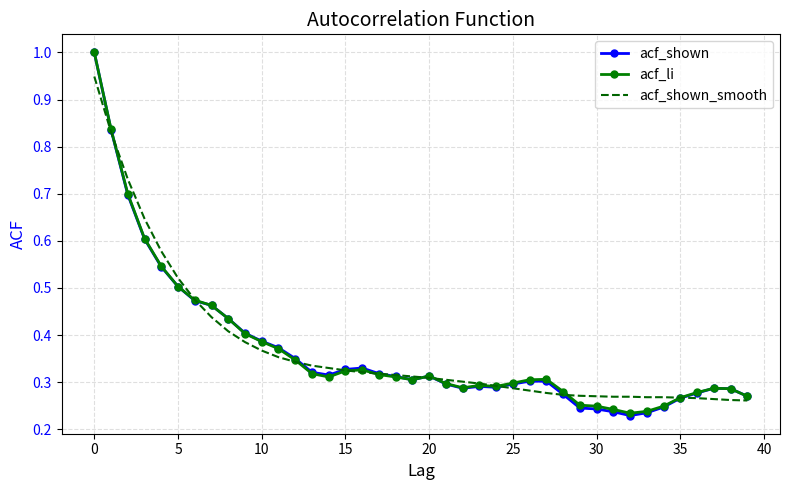

What is the greatest value displayed?

1.0